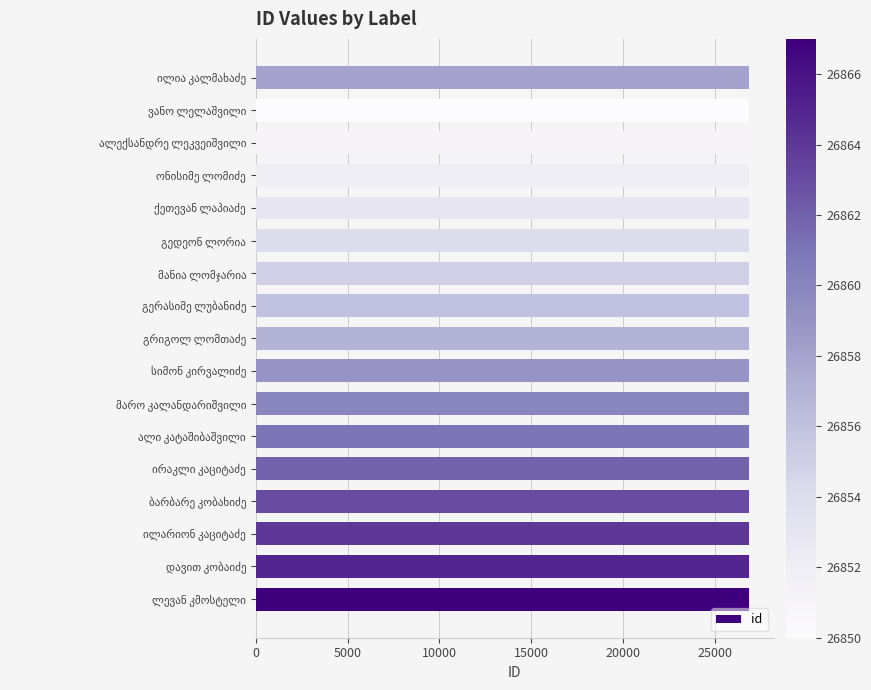

What is the minimum value shown in the chart?

26850